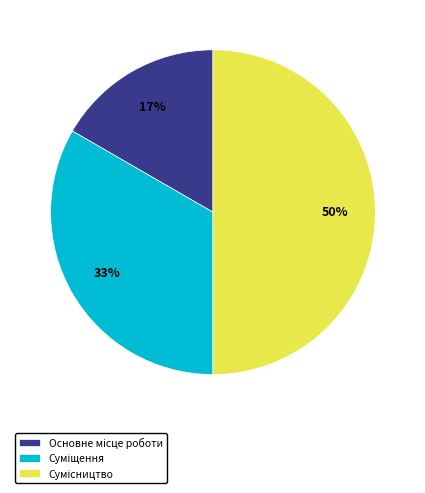

To the nearest percent, what is the average slice percentage?

33%